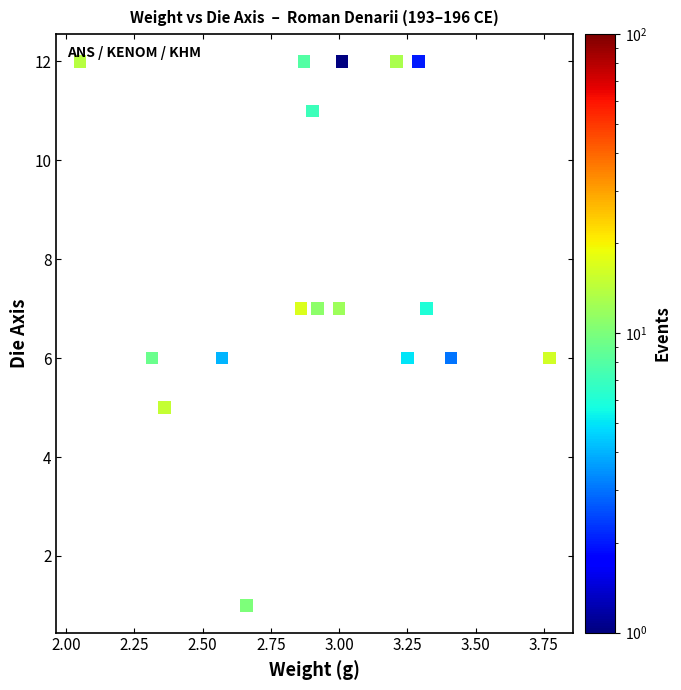

What is the range of Y values (max minus min)?

11